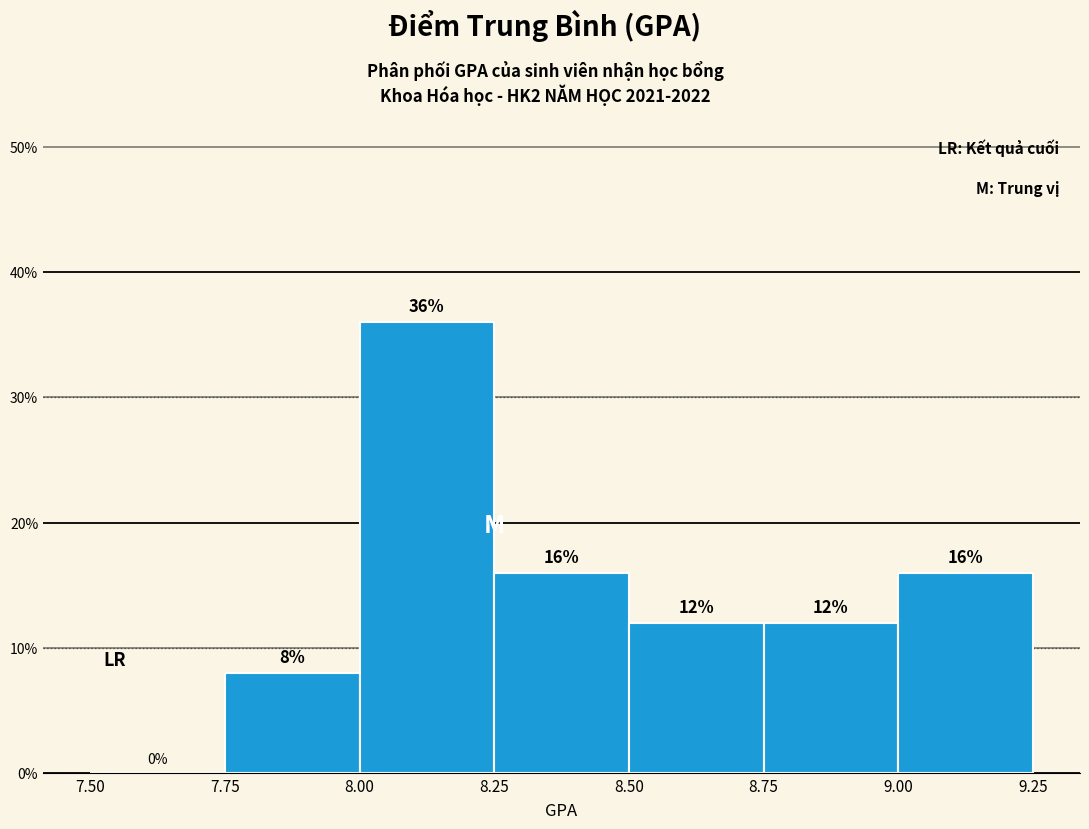

Reading left to right, transcribe this chart: for each bar, give the range it covers on the x-axis and its height.

7.50 to 7.75: 0
7.75 to 8.00: 8
8.00 to 8.25: 36
8.25 to 8.50: 16
8.50 to 8.75: 12
8.75 to 9.00: 12
9.00 to 9.25: 16